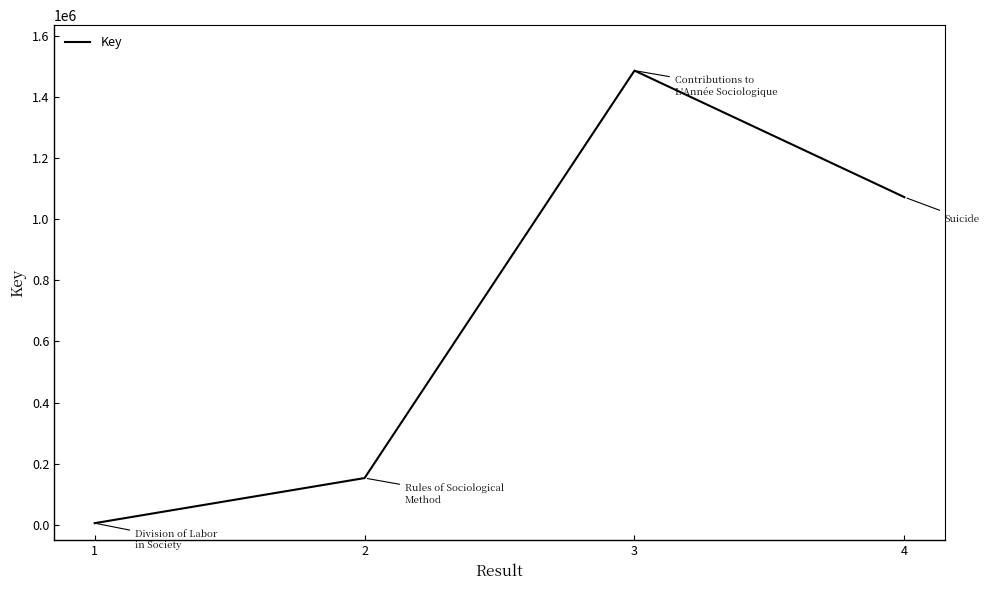

How many series are shown in this chart?

1